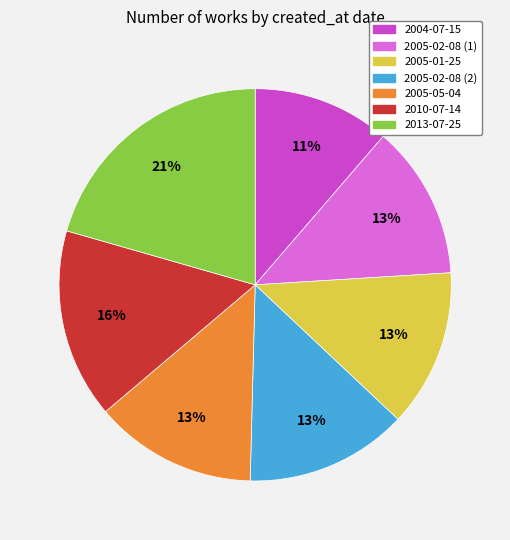

How many segments does this pie chart have?

7